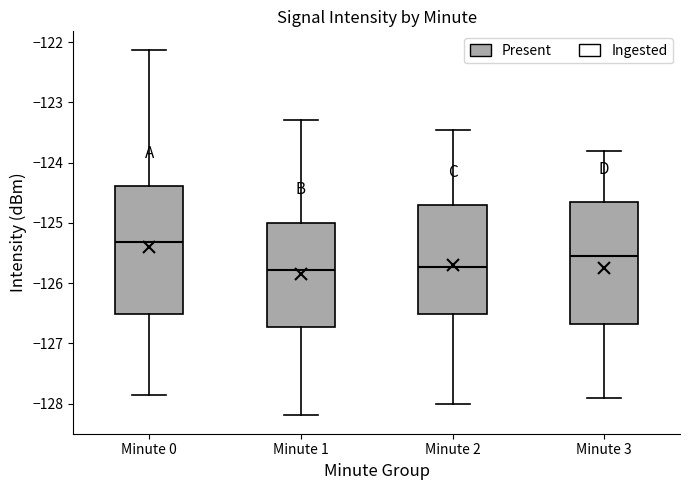

Reading left to right, read every box against the y-axis: the position of its median line, the range the box covers, and the ends of its whiskers. The values are not printed on the chart, so give them approximately, as read against the axis.

Minute 0: median -125.3, box -126.5 to -124.4, whiskers -127.9 to -122.1
Minute 1: median -125.8, box -126.7 to -125.0, whiskers -128.2 to -123.3
Minute 2: median -125.7, box -126.5 to -124.7, whiskers -128.0 to -123.5
Minute 3: median -125.5, box -126.7 to -124.6, whiskers -127.9 to -123.8